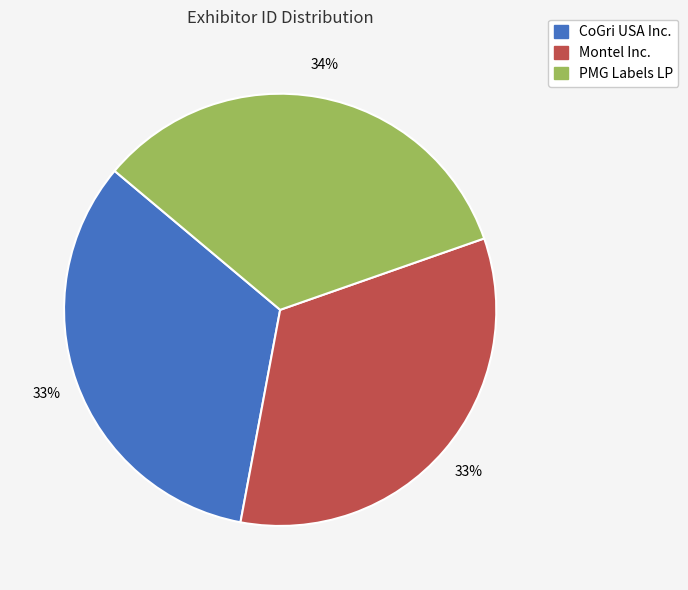

Is the sum of PMG Labels LP and Montel Inc. greater than half?

Yes